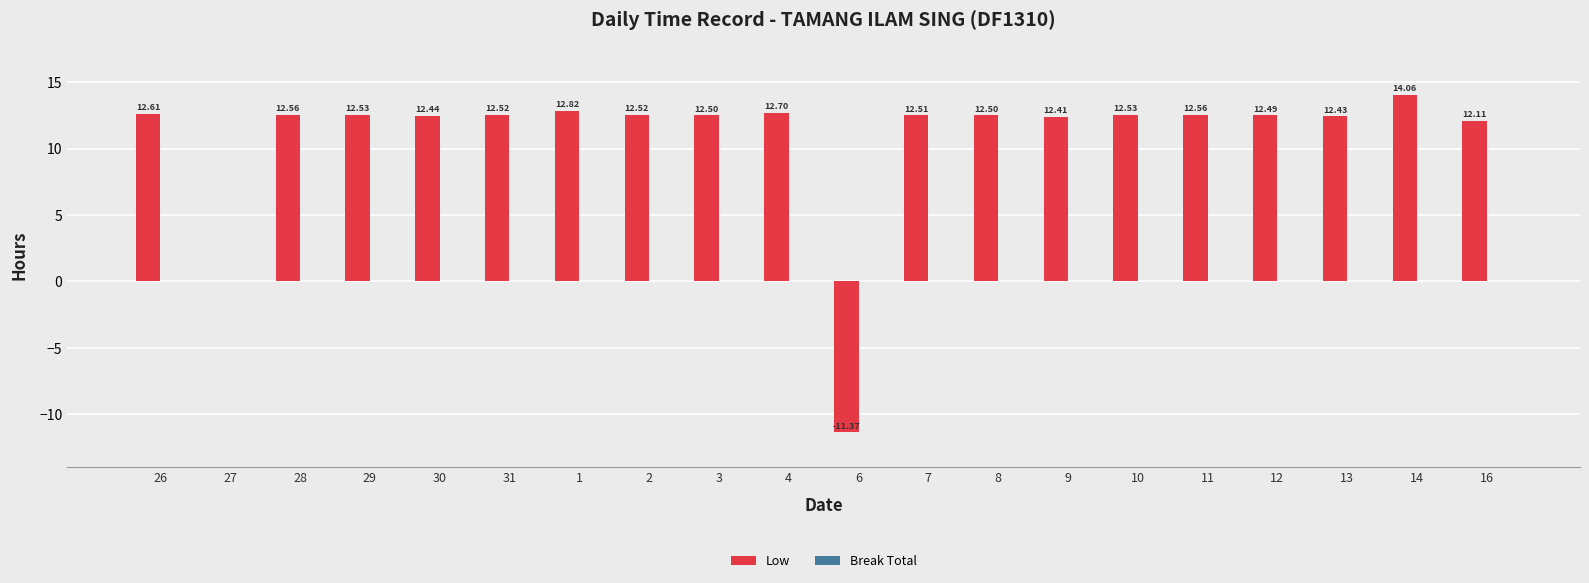

What is the change in value from 6 to 11?

+23.9